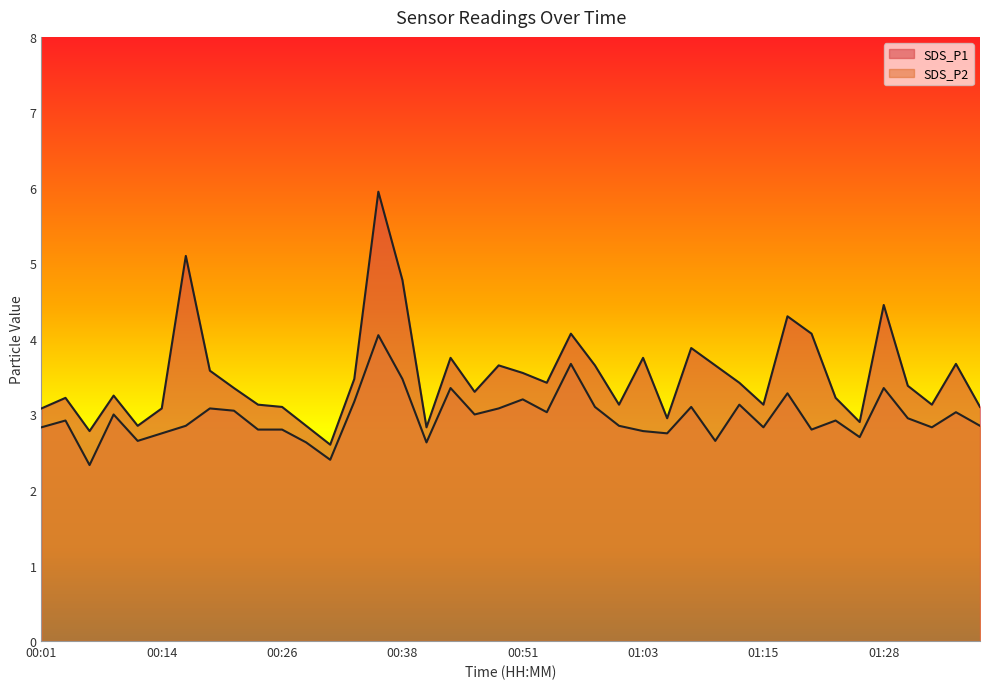

Which series changed the most between 00:04 and 01:00?

SDS_P1